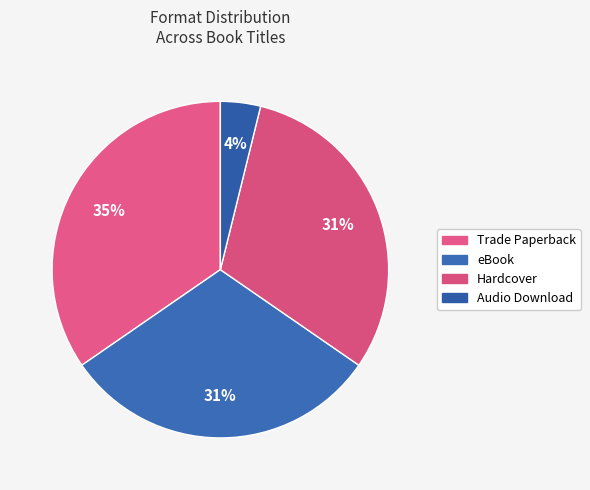

How many segments does this pie chart have?

4